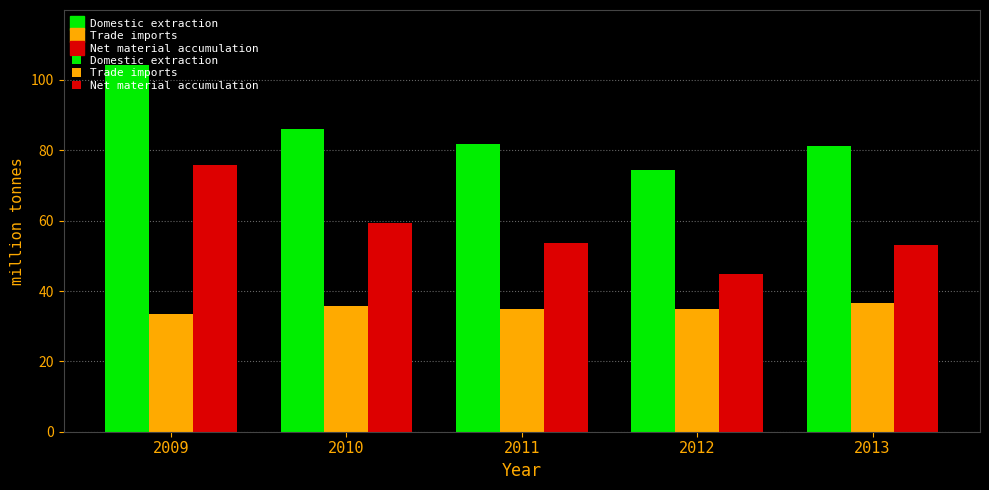

Is the value of Trade imports at 2012 greater than the value of Domestic extraction at 2009?

No